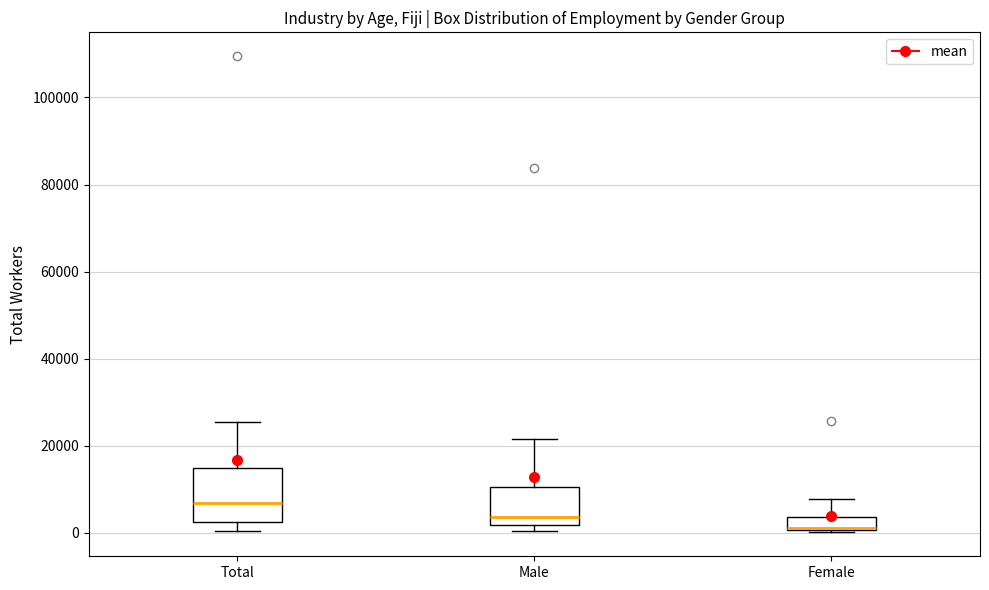

Reading left to right, read every box against the y-axis: the position of its median line, the range the box covers, and the ends of its whiskers. The values are not printed on the chart, so give them approximately, as read against the axis.

Total: median 6000, box 2000 to 14000, whiskers 0 to 26000
Male: median 4000, box 2000 to 10000, whiskers 0 to 22000
Female: median 2000 (drawn on the box's lower edge), box 0 to 4000, whiskers 0 (just below the box's lower edge) to 8000